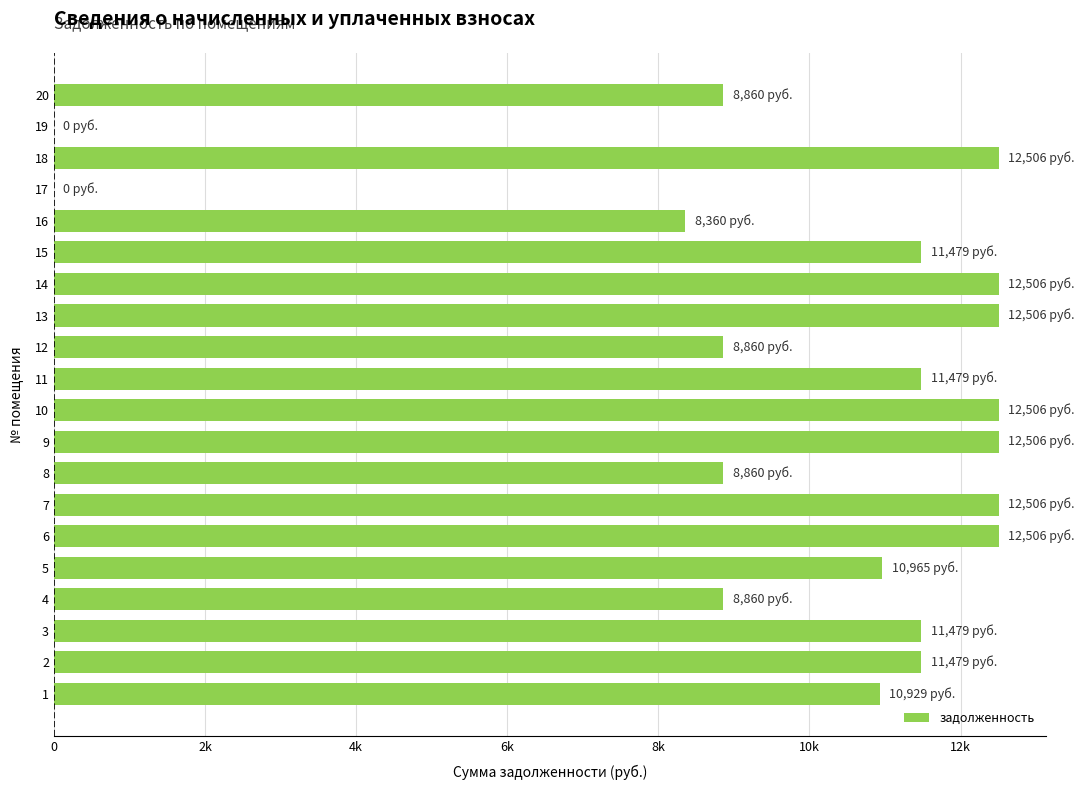

What is the average value?

9957.6